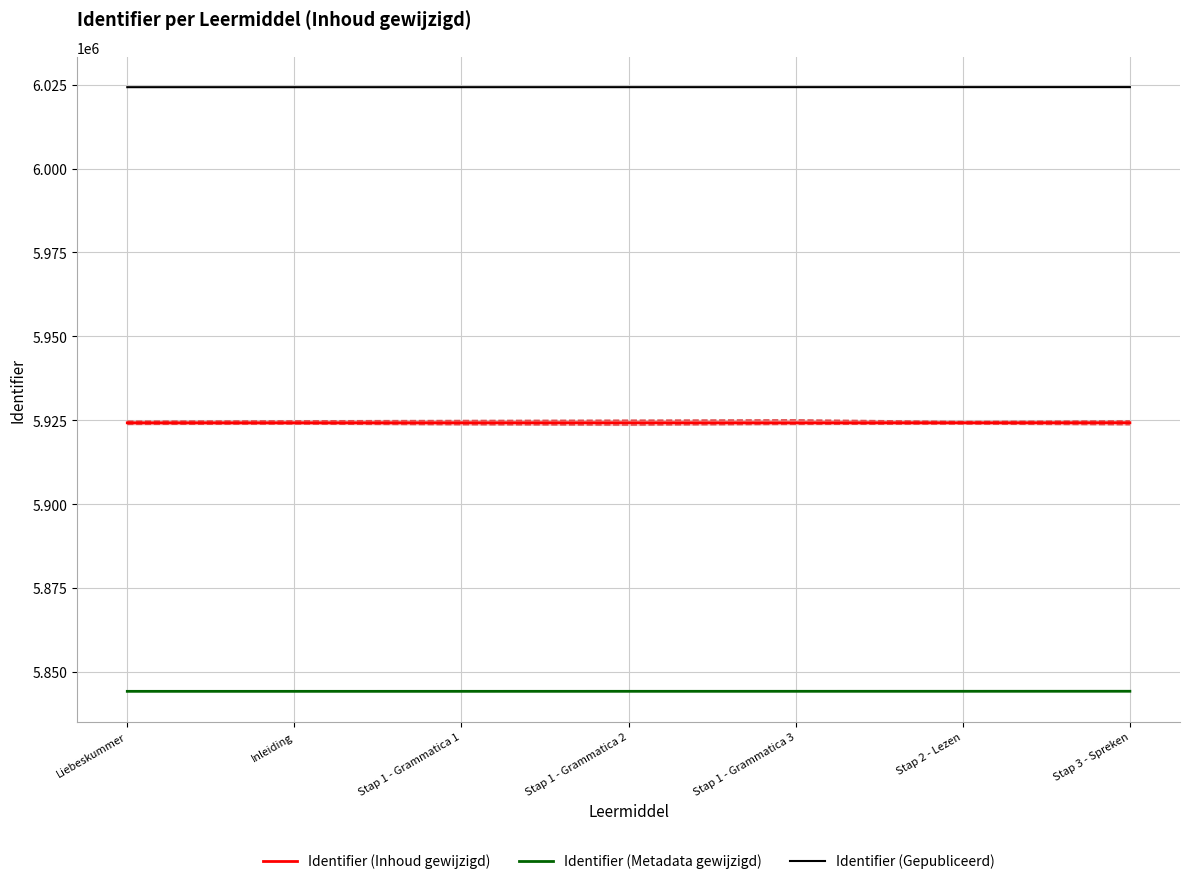

What is the average value of the Identifier (Inhoud gewijzigd) series?

5924240